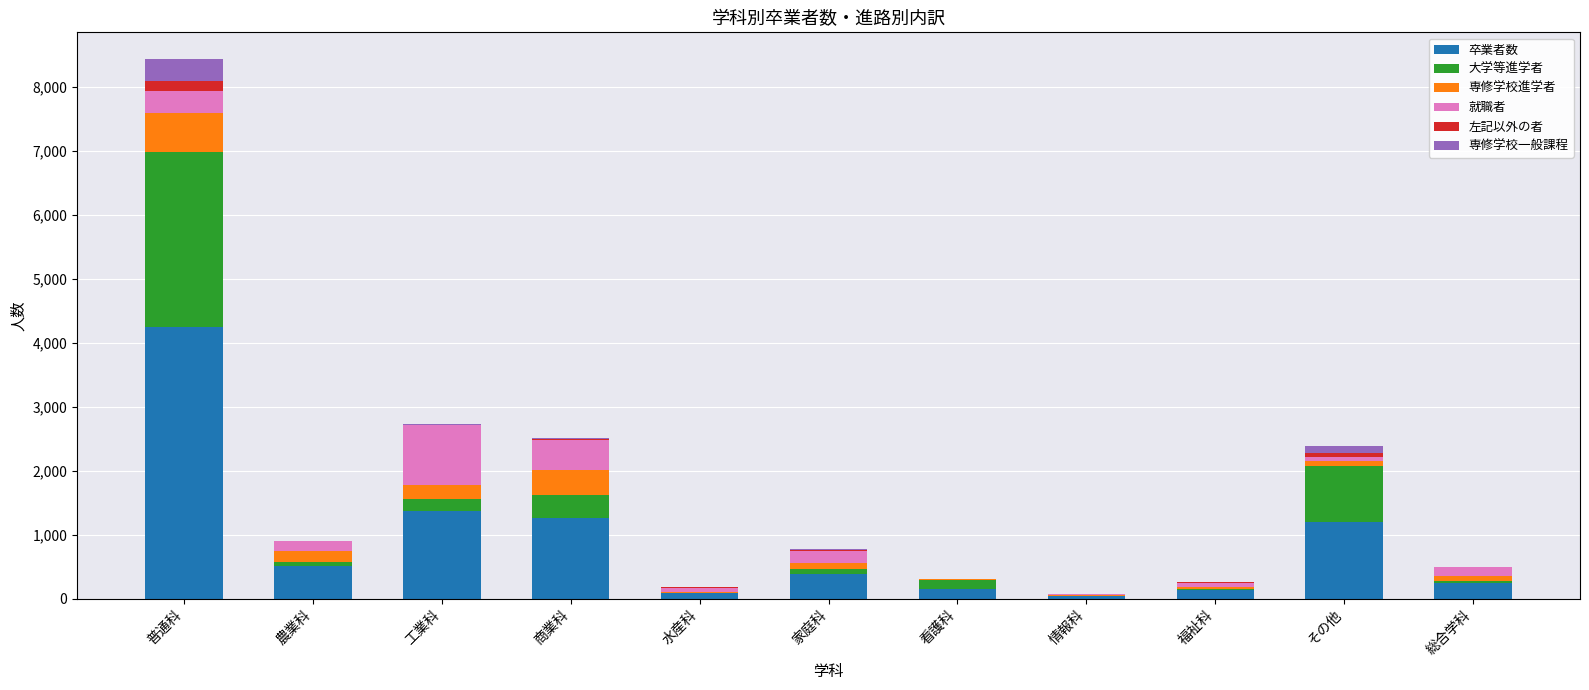

At which category is the sum across all series the highest?

普通科